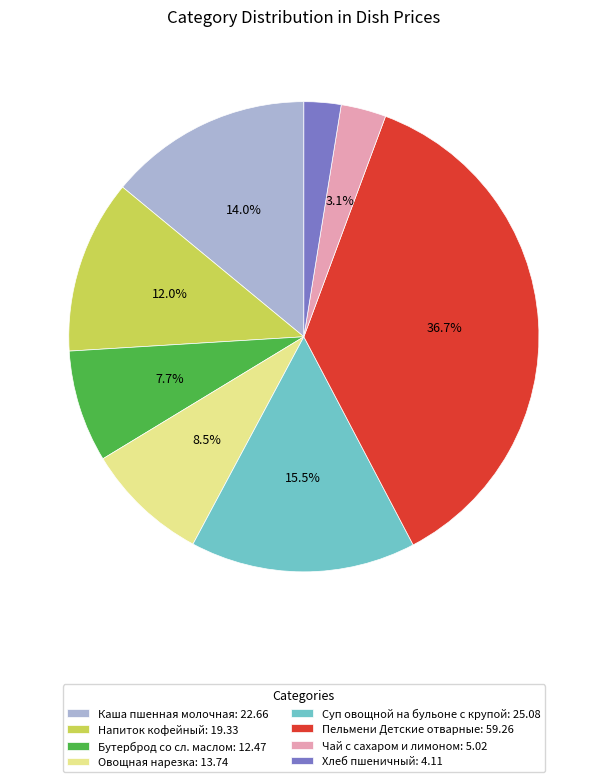

How much of the chart is everything except Суп овощной на бульоне с крупой?

84.5%